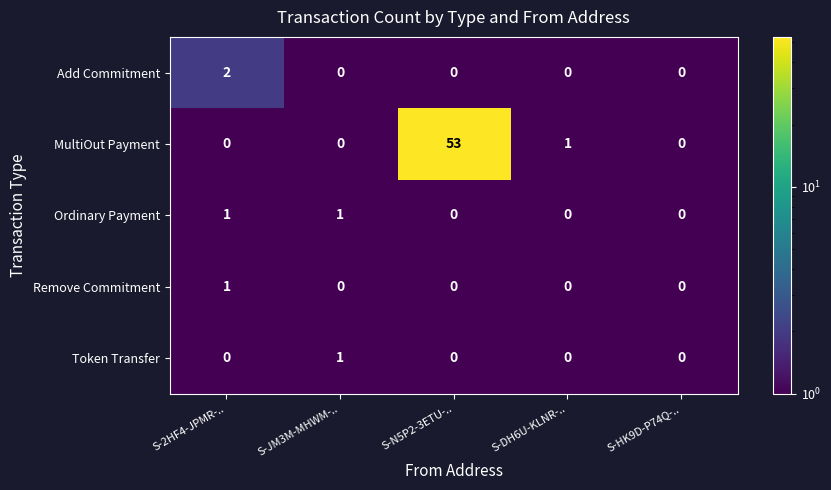

What is the greatest value displayed?

53